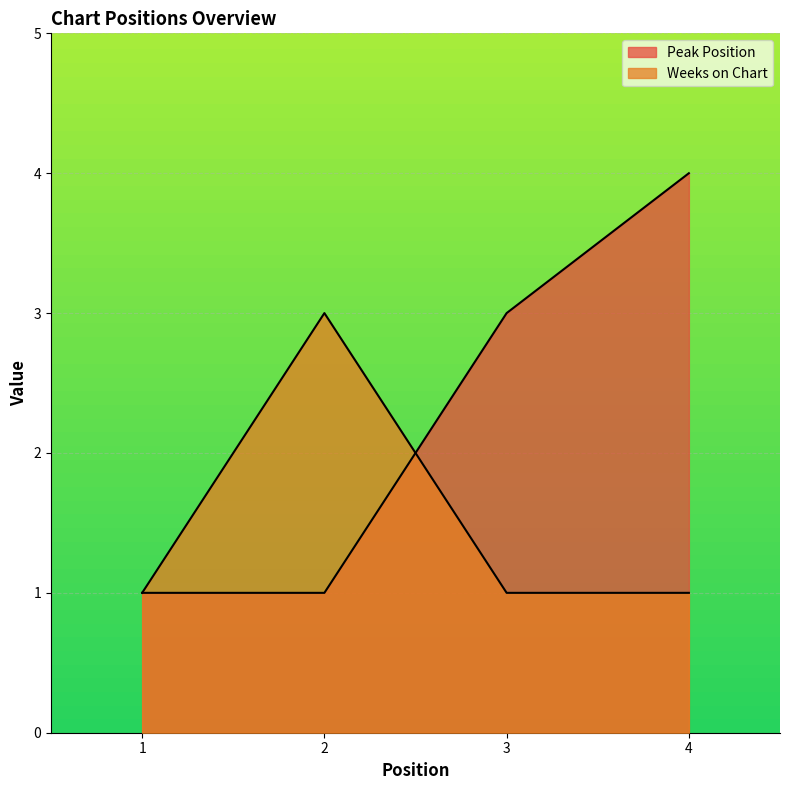

What is the greatest value displayed?

4